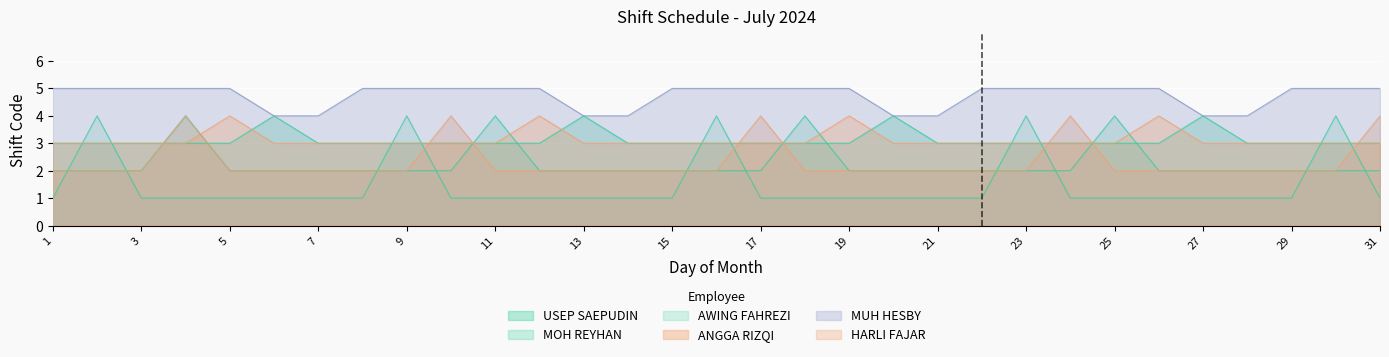

Between 1 and 27, which series saw the biggest shift?

USEP SAEPUDIN